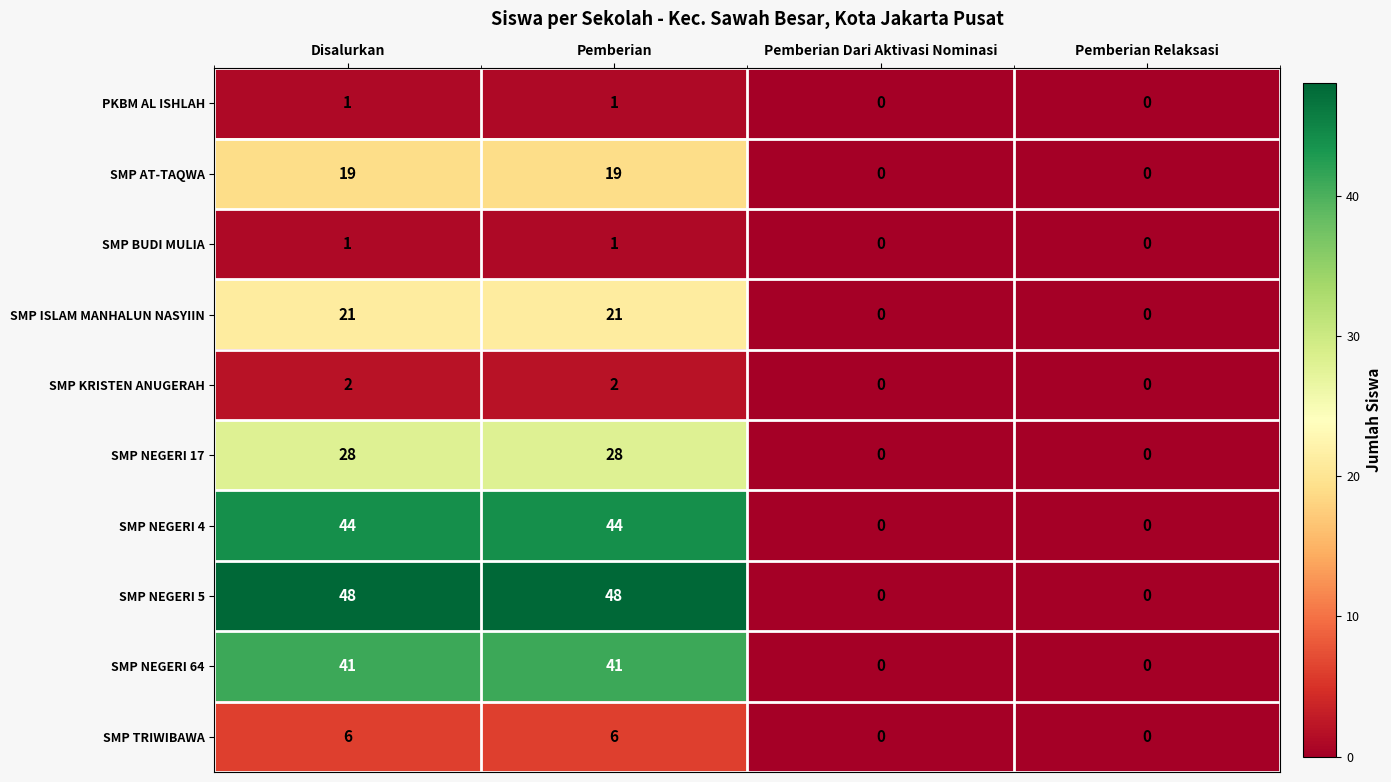

Which series has the largest total across all categories?

SMP NEGERI 5